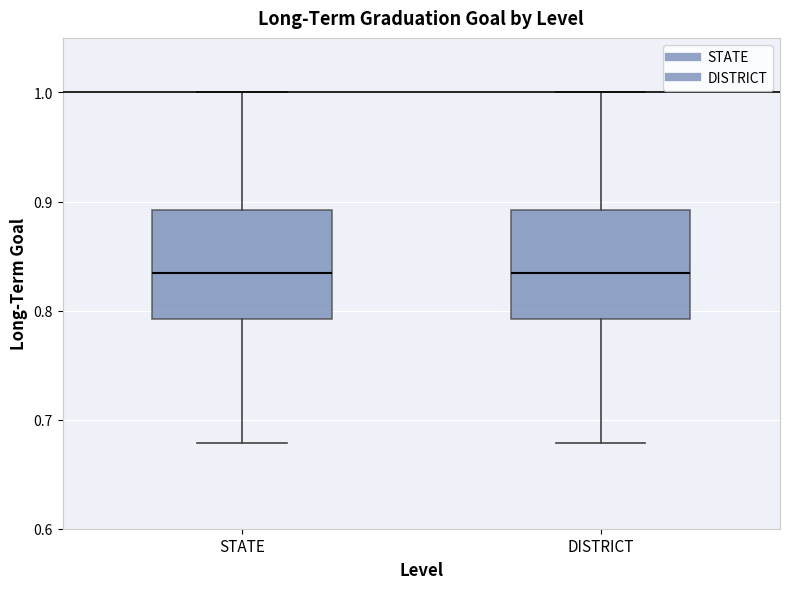

Where is the upper edge of the box for STATE on the y-axis? The values are not printed on the chart, so give them approximately, as read against the axis.

0.89